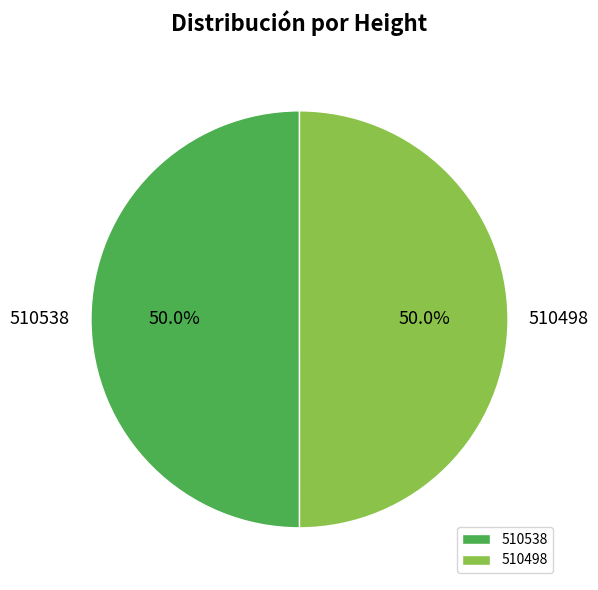

Approximately how many times larger is the value at 510498 compared to 510538?

1.0